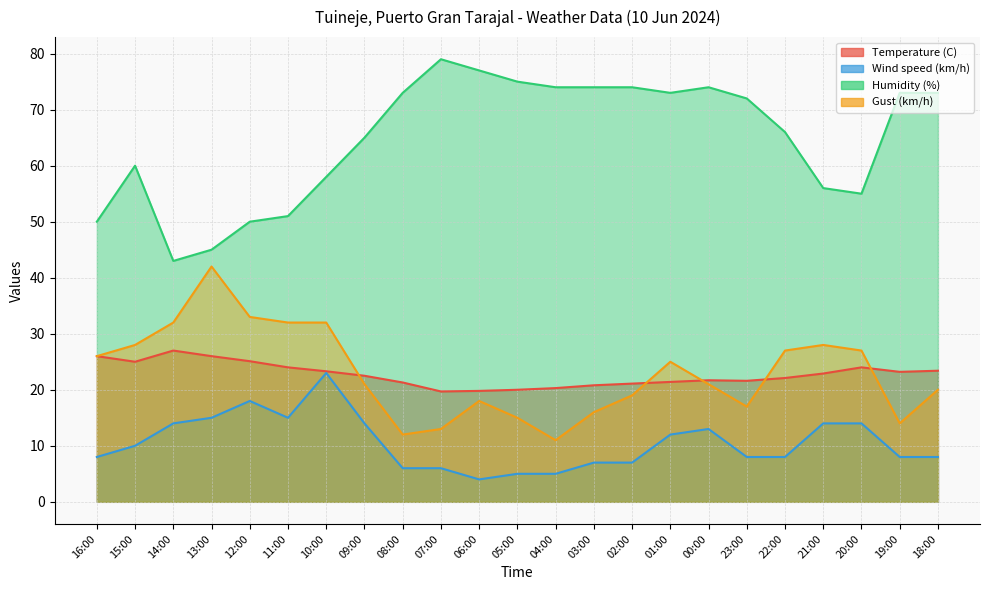

Where is Humidity (%) nearest to the value 61?

15:00